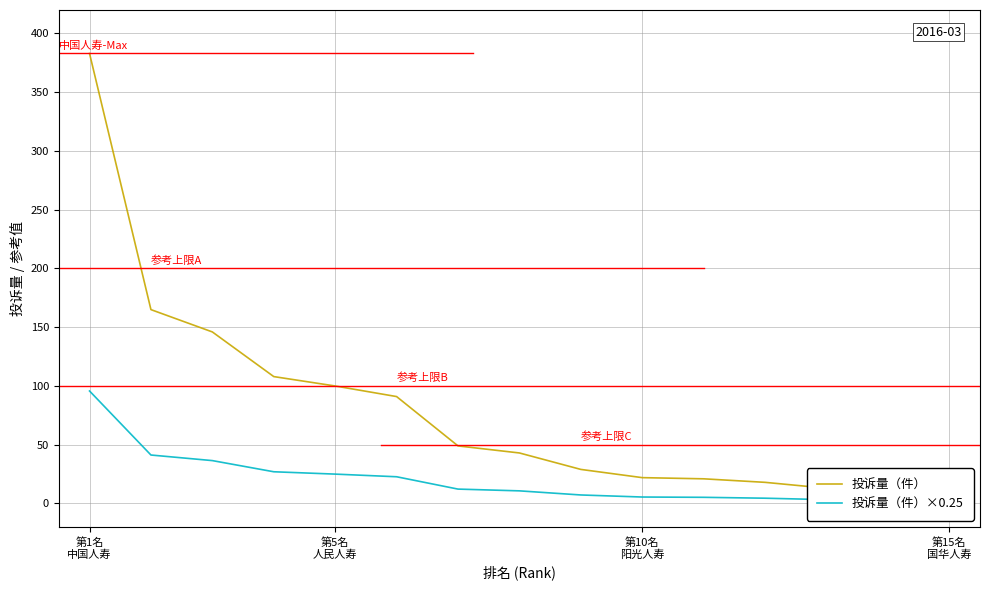

Which series has the largest total across all categories?

投诉量（件）